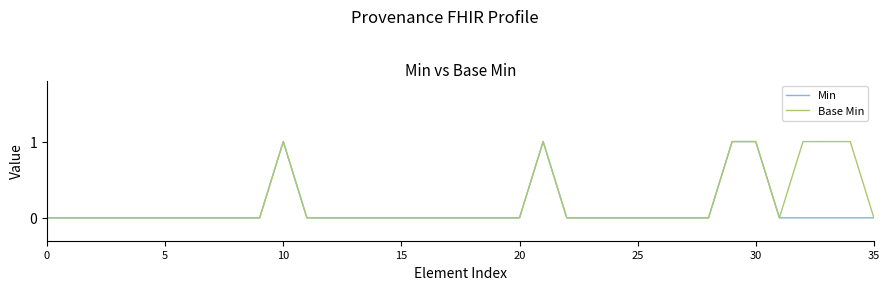

Which series has the largest total across all categories?

Base Min